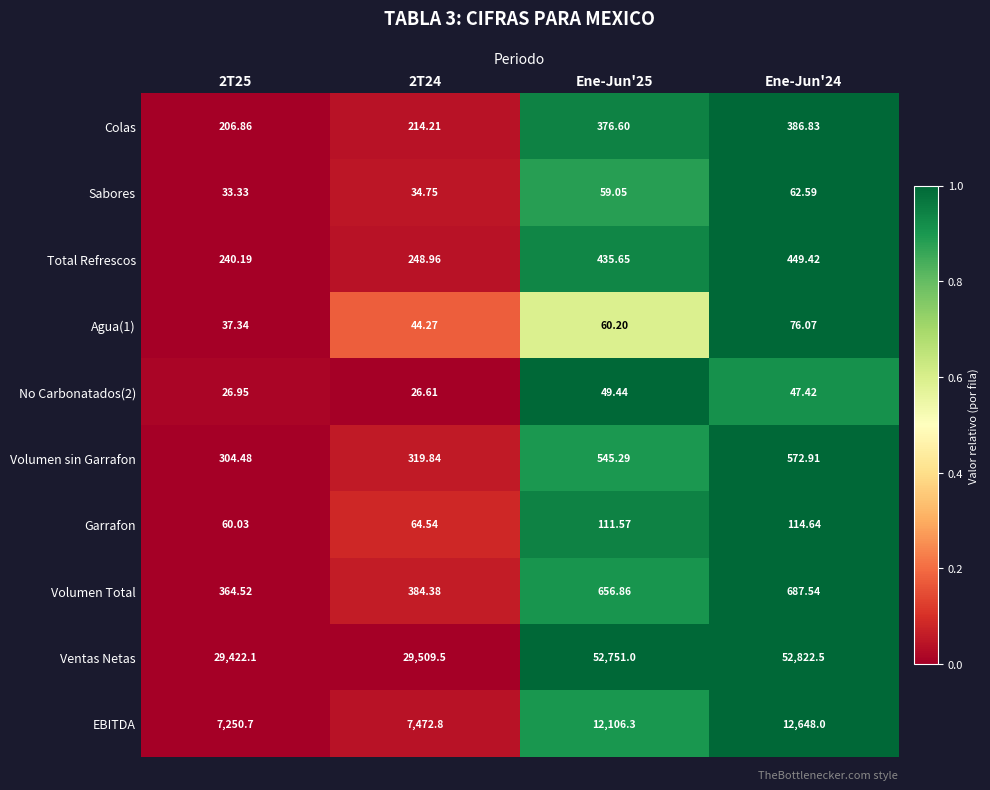

Which series has the largest range (max minus min)?

Ventas Netas